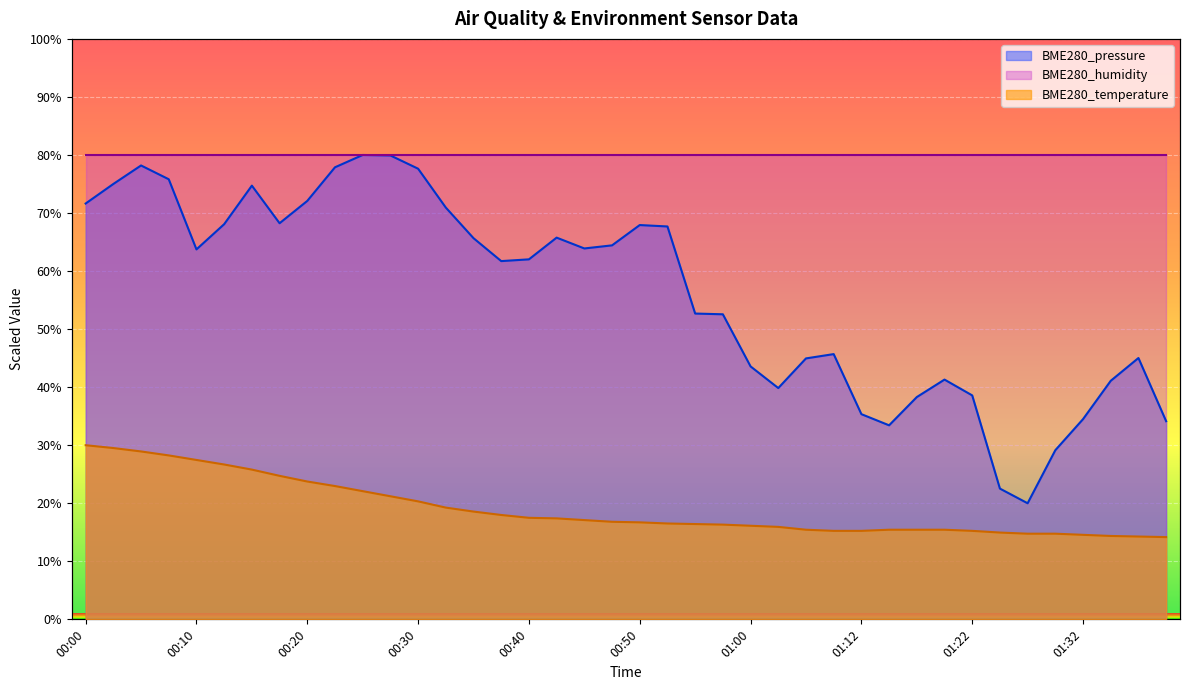

True or false: BME280_temperature has a value of 25.8 at 00:15.

True